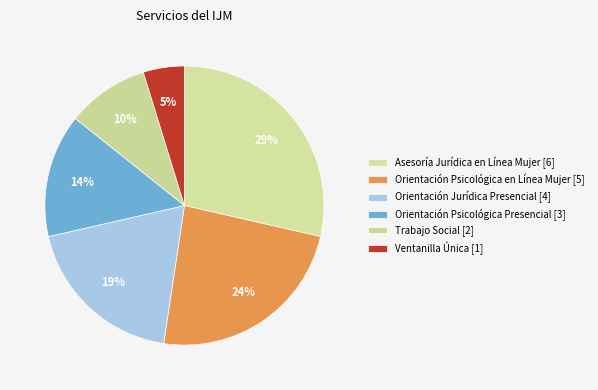

Is there a majority slice in this chart?

No